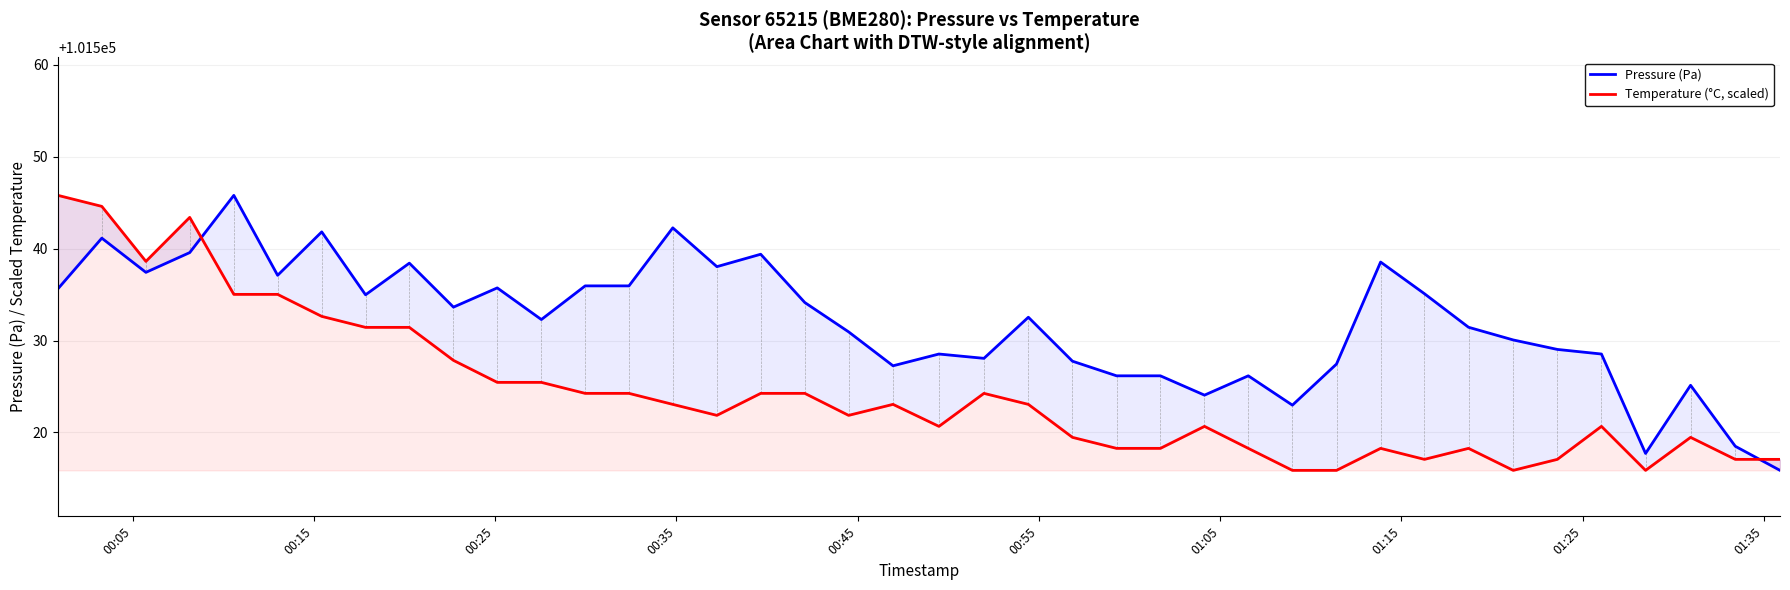

What is the lowest value of the Temperature (°C, scaled) series?

101515.9